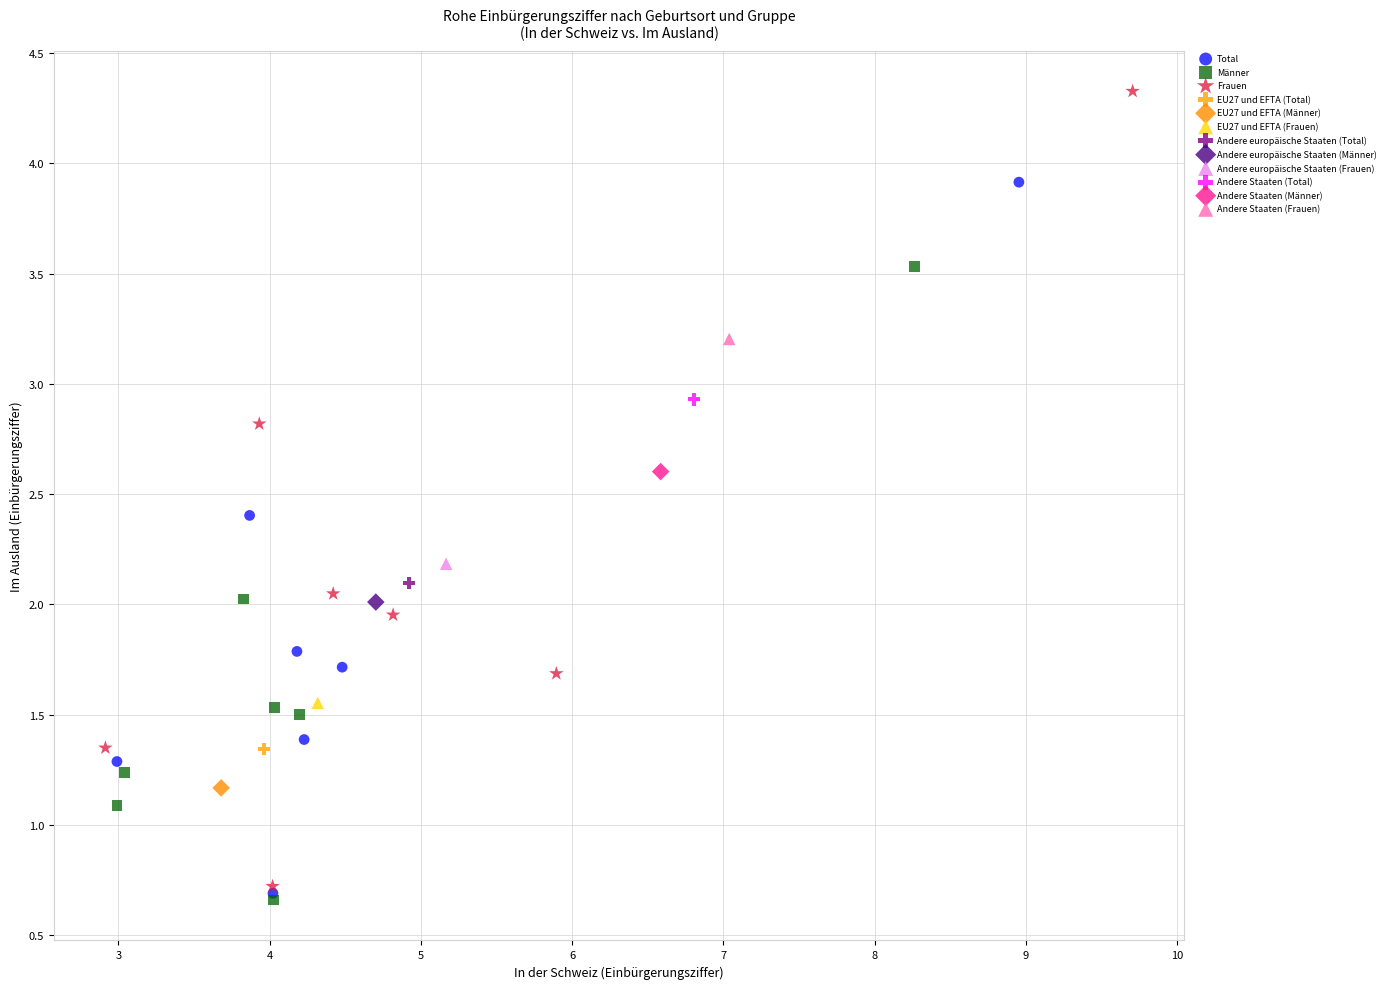

Which series reaches the maximum Y coordinate?

Frauen